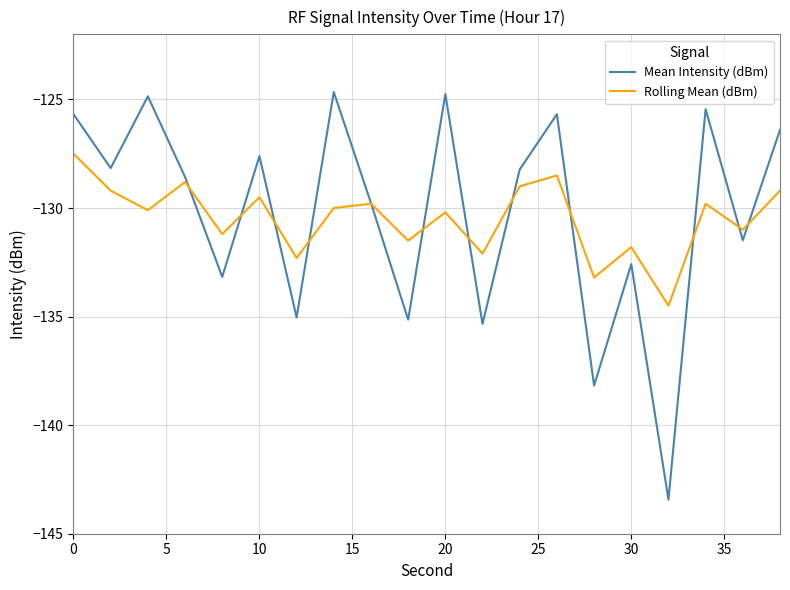

In Rolling Mean (dBm), how many points are lower than both neighbors (excluding endpoints)?

8